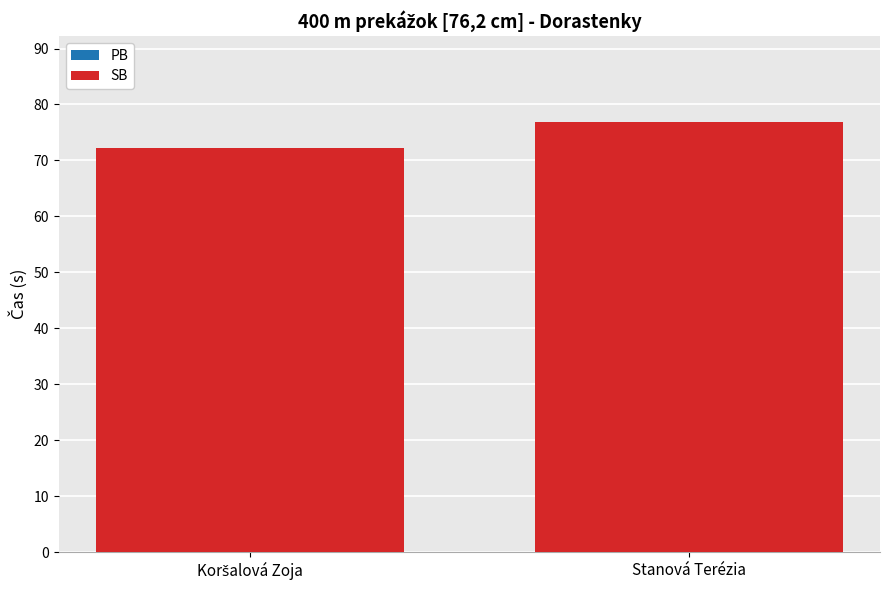

How many groups of bars are there?

2